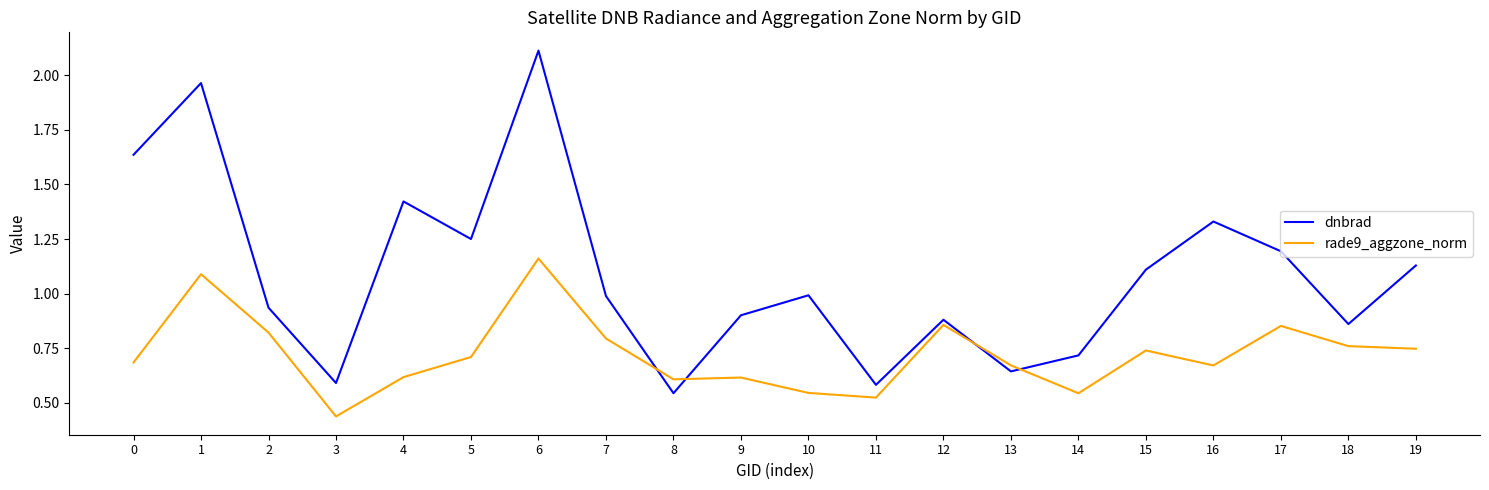

What are all the series names shown in the legend?

dnbrad, rade9_aggzone_norm